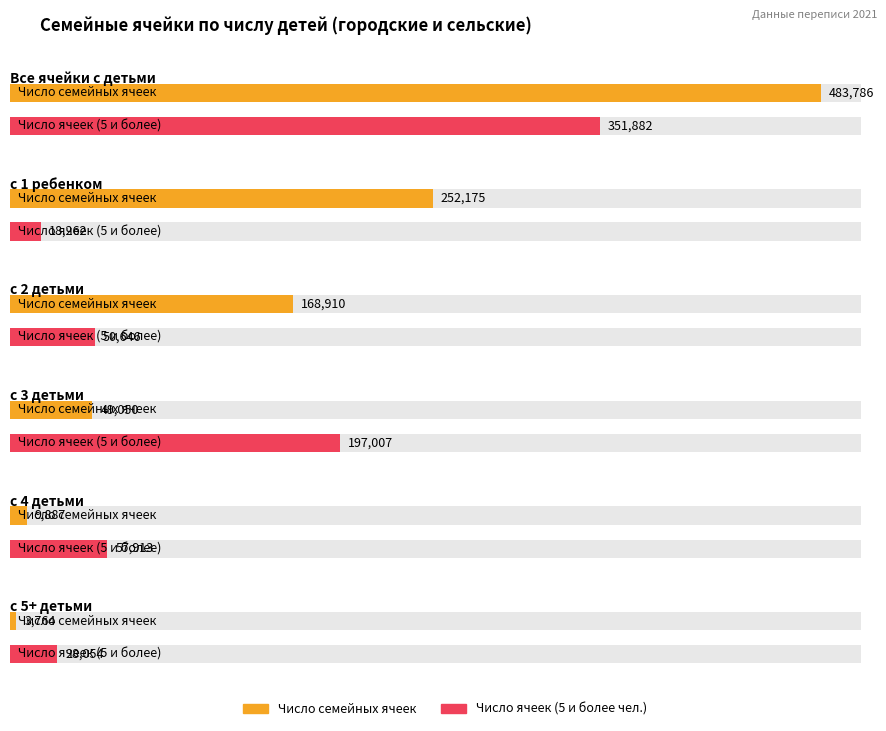

Where does the Число семейных ячеек series first go above 168910?

Все ячейки с детьми